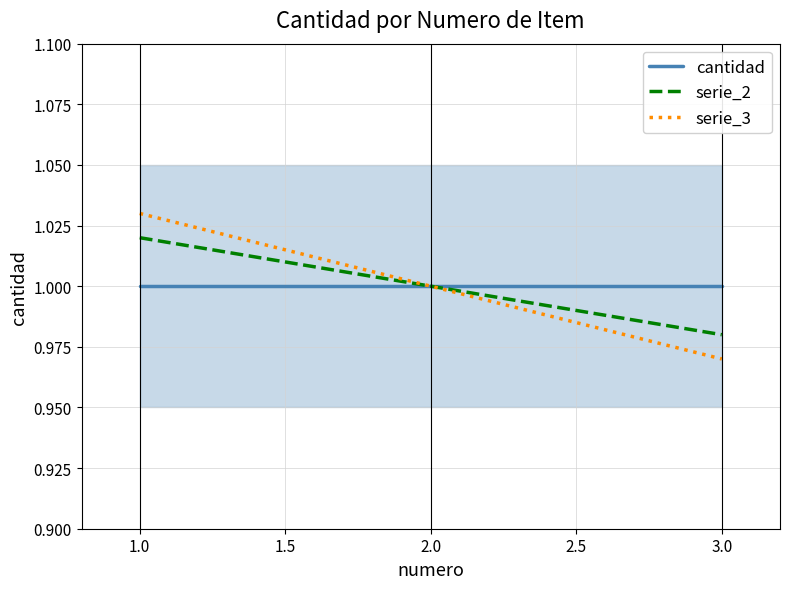

At how many categories does at least one series exceed 1?

1